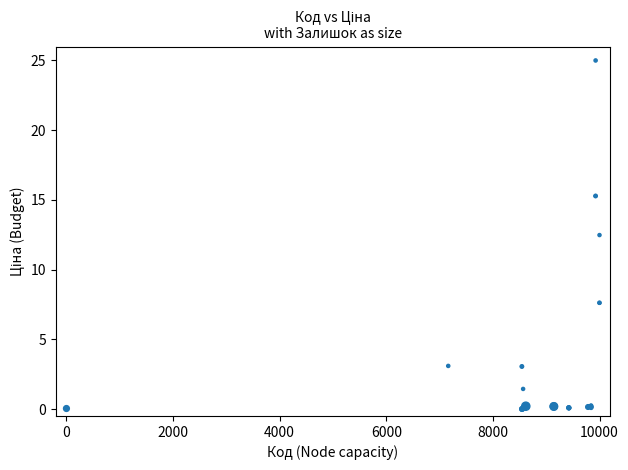

What Y value in the scatter plot is closest to 12?

12.5